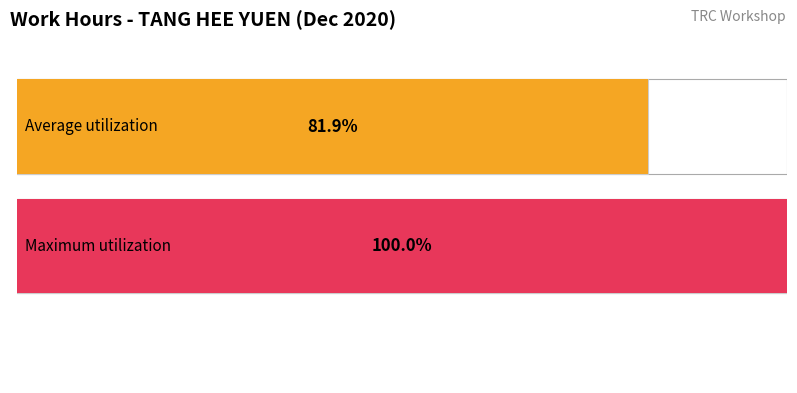

What are all the series names shown in the legend?

Average utilization, Maximum utilization